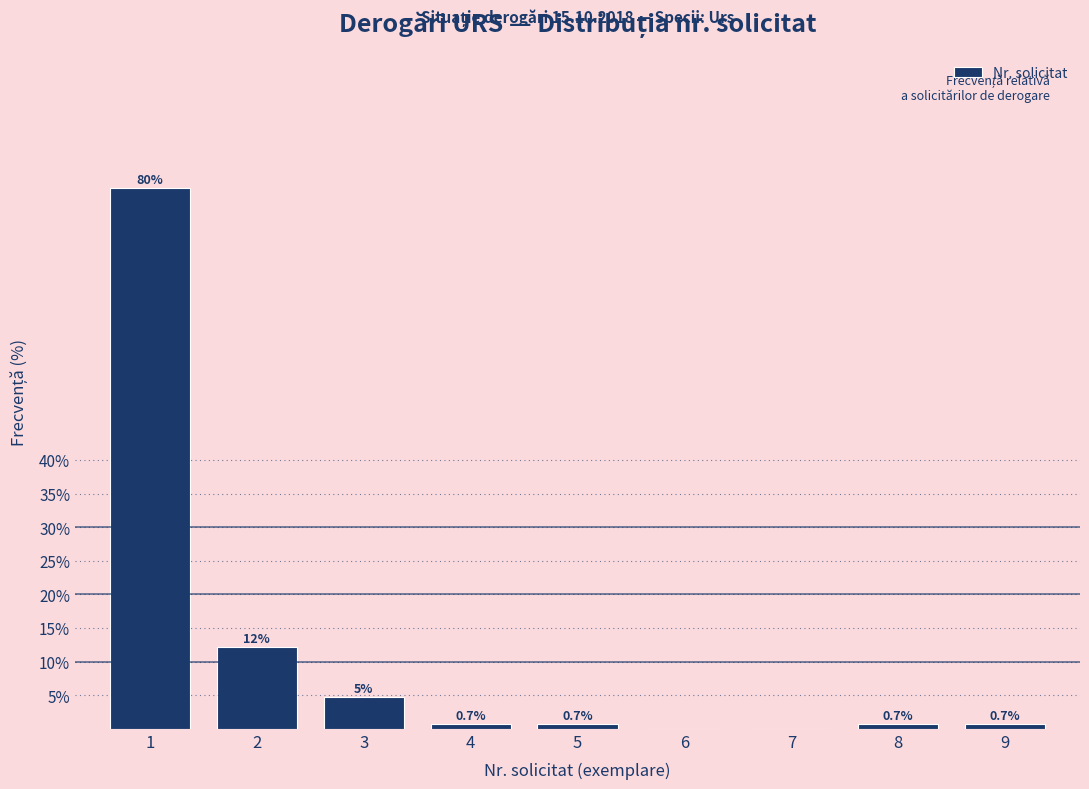

What is the sum of the values at 9 and 1?

81.1